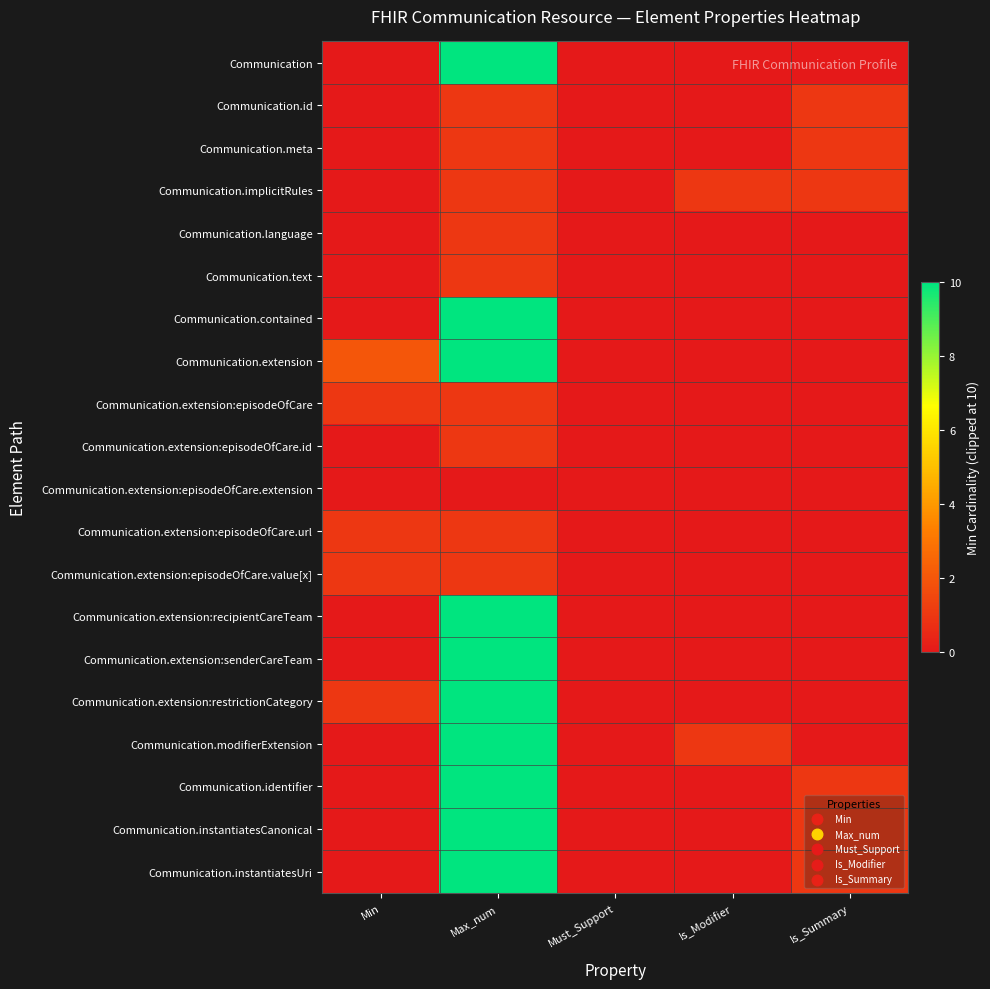

At Max_num, list the series in order from largest to smallest.

Communication, Communication.contained, Communication.extension, Communication.extension:recipientCareTeam, Communication.extension:senderCareTeam, Communication.extension:restrictionCategory, Communication.modifierExtension, Communication.identifier, Communication.instantiatesCanonical, Communication.instantiatesUri, Communication.id, Communication.meta, Communication.implicitRules, Communication.language, Communication.text, Communication.extension:episodeOfCare, Communication.extension:episodeOfCare.id, Communication.extension:episodeOfCare.url, Communication.extension:episodeOfCare.value[x], Communication.extension:episodeOfCare.extension